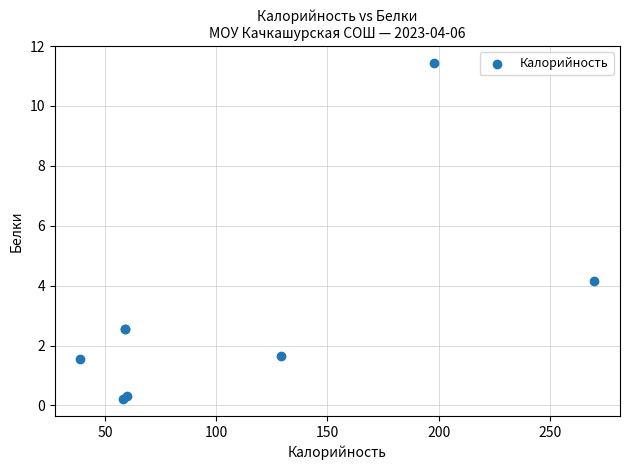

What Y value in the scatter plot is closest to 5?

4.1